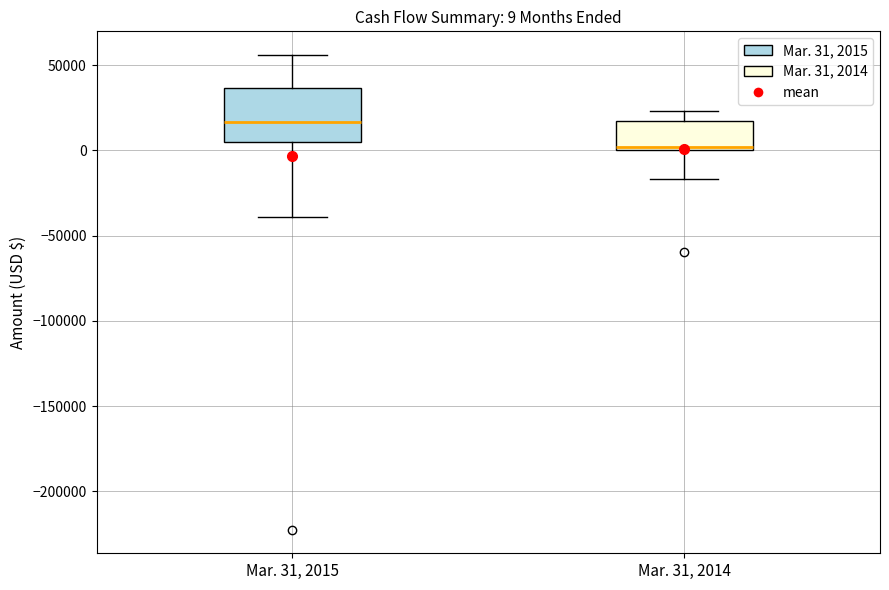

Which box's median line is the highest?

Mar. 31, 2015